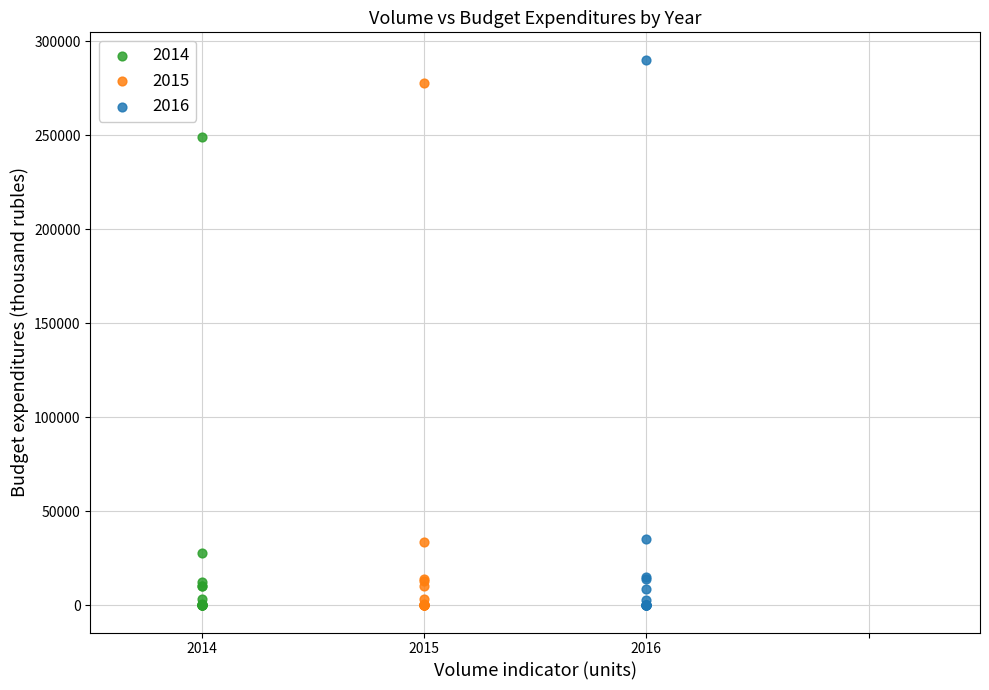

Which series has the largest Y range (max minus min)?

2016